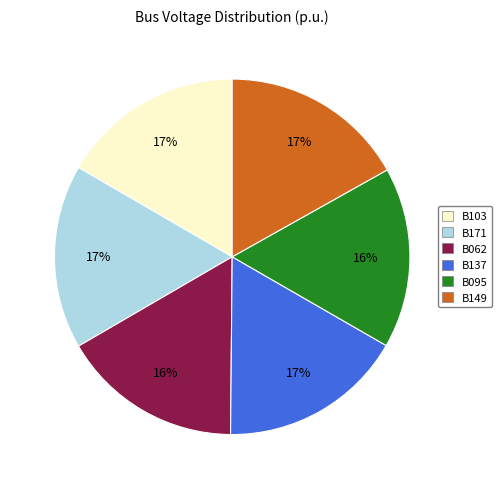

True or false: B062 accounts for 16% of the total.

True